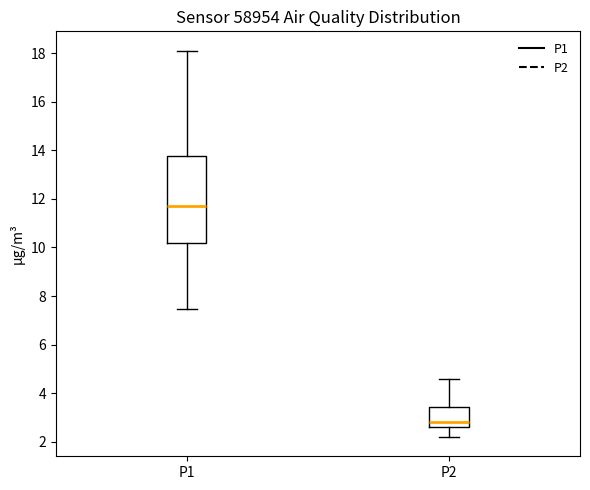

Which box's median line is the lowest?

P2